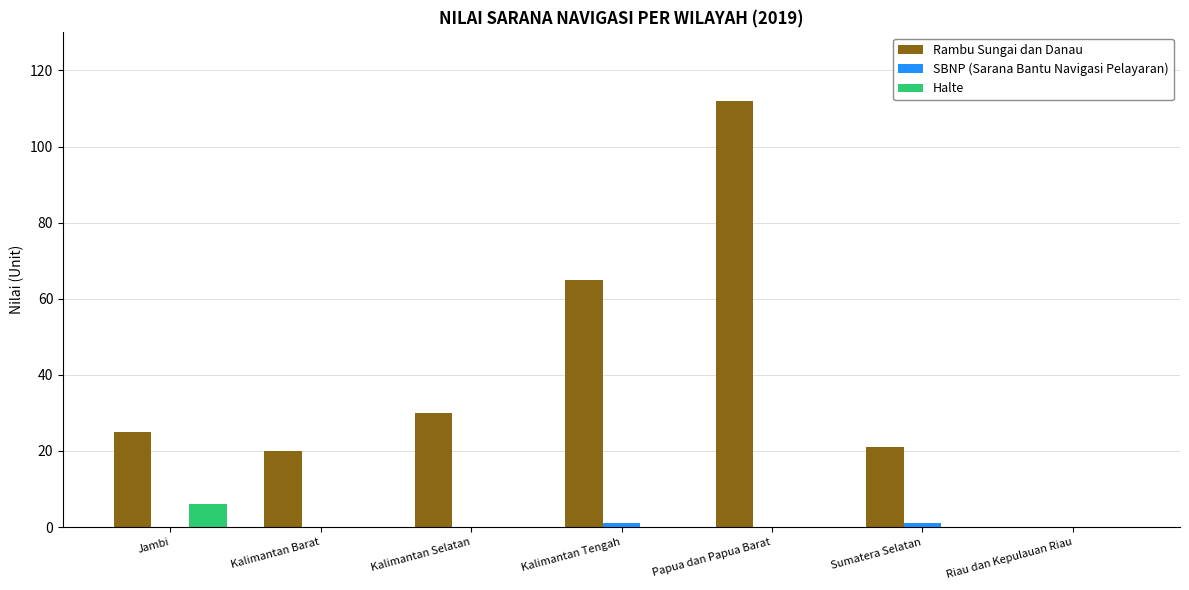

What is the total value across all series at Kalimantan Barat?

20